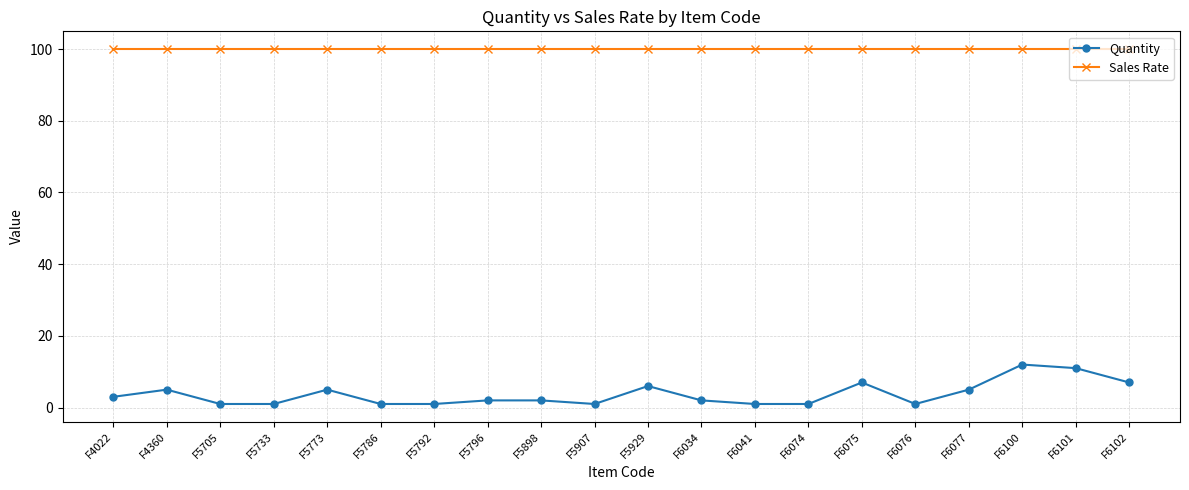

What is the highest value of the Quantity series?

12